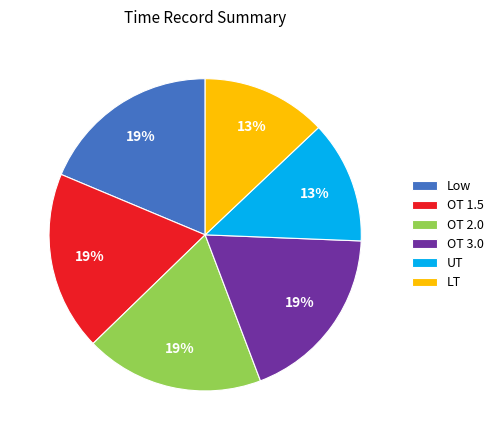

To the nearest percent, what portion does LT represent?

13%